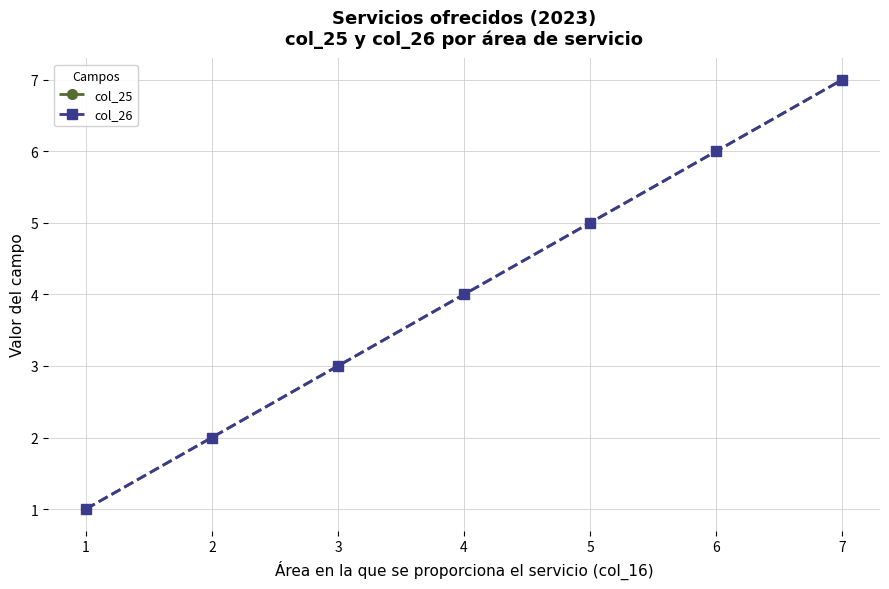

Which label corresponds to the largest value in the chart?

7